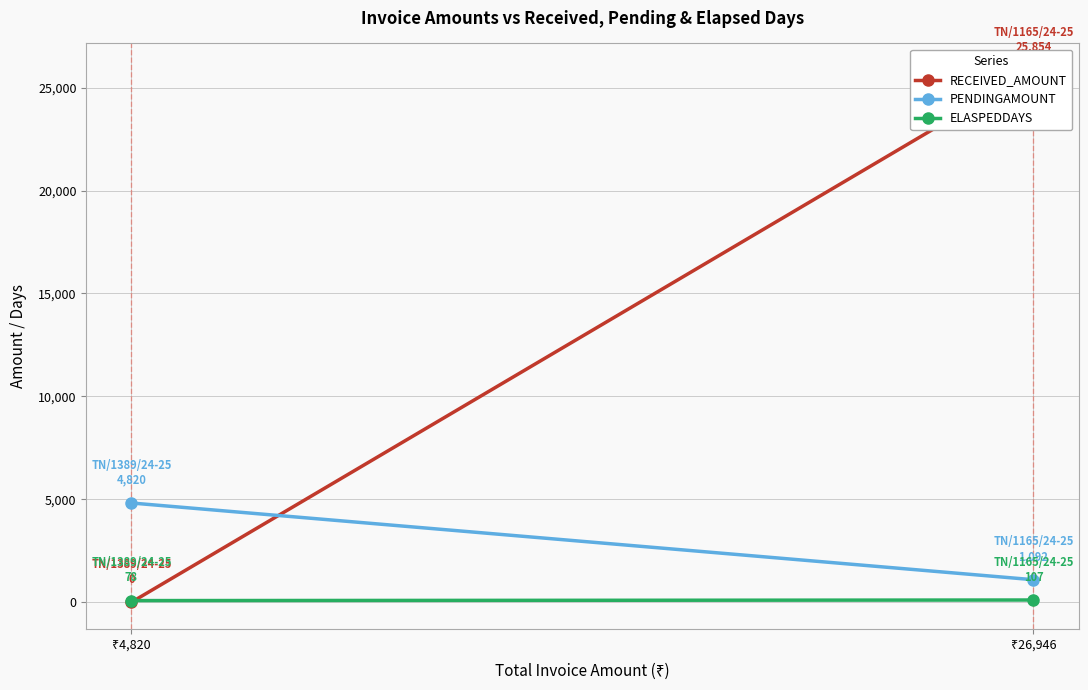

The value of ELASPEDDAYS at ₹26,946 is 107. True or false?

True